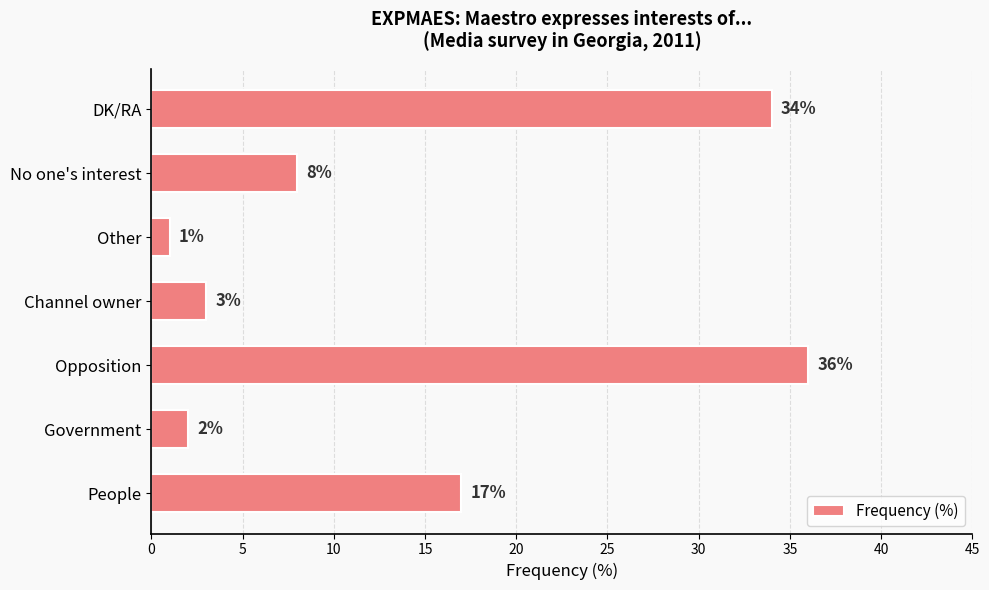

Is it true that the value at No one's interest is 8?

True